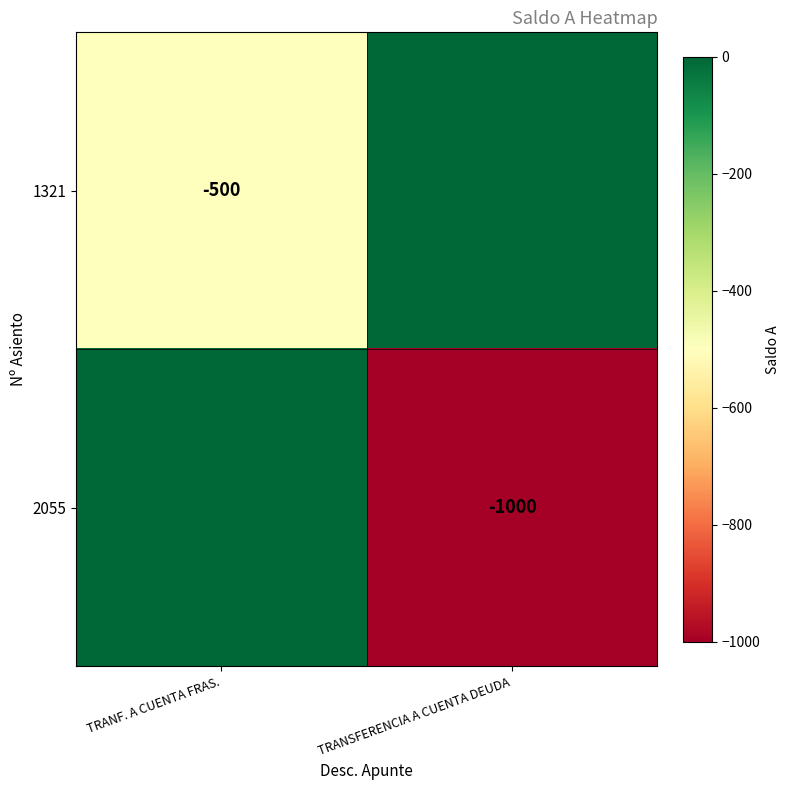

The 2055 series shows -1000 at TRANSFERENCIA A CUENTA DEUDA. True or false?

True